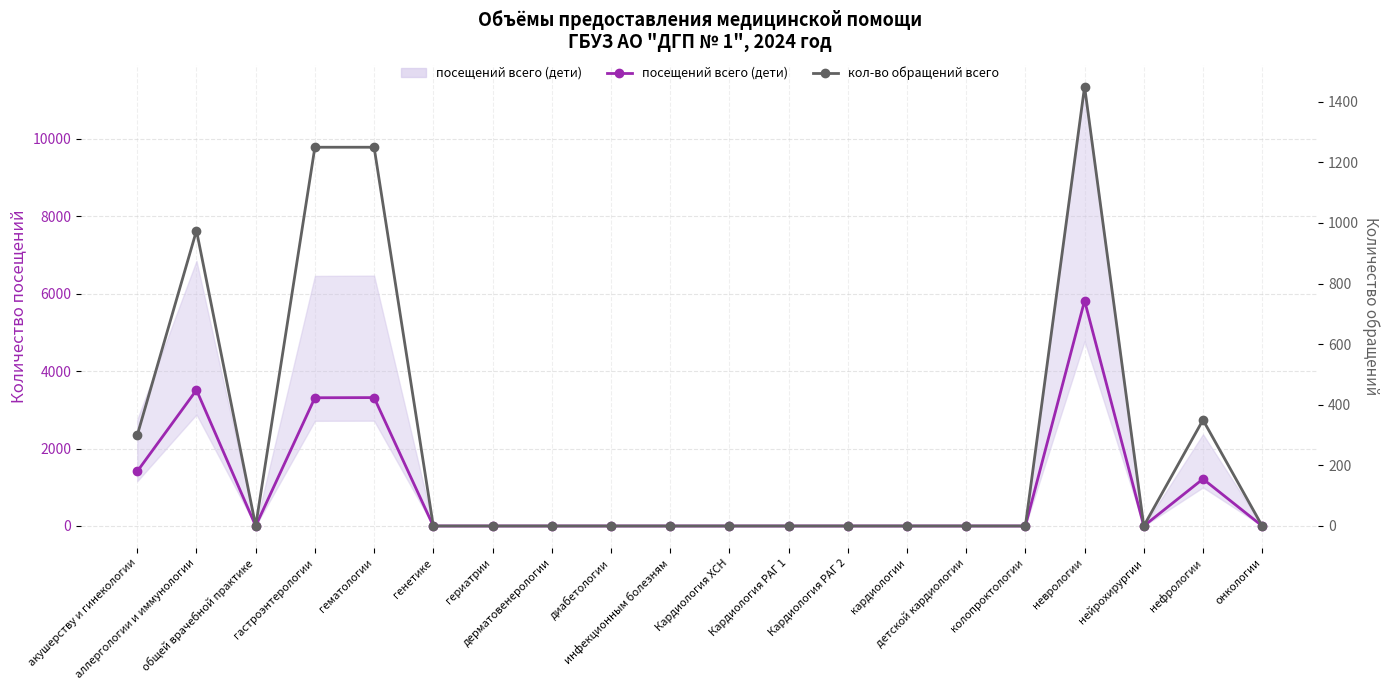

Does the chart display data point markers on the line(s)?

Yes